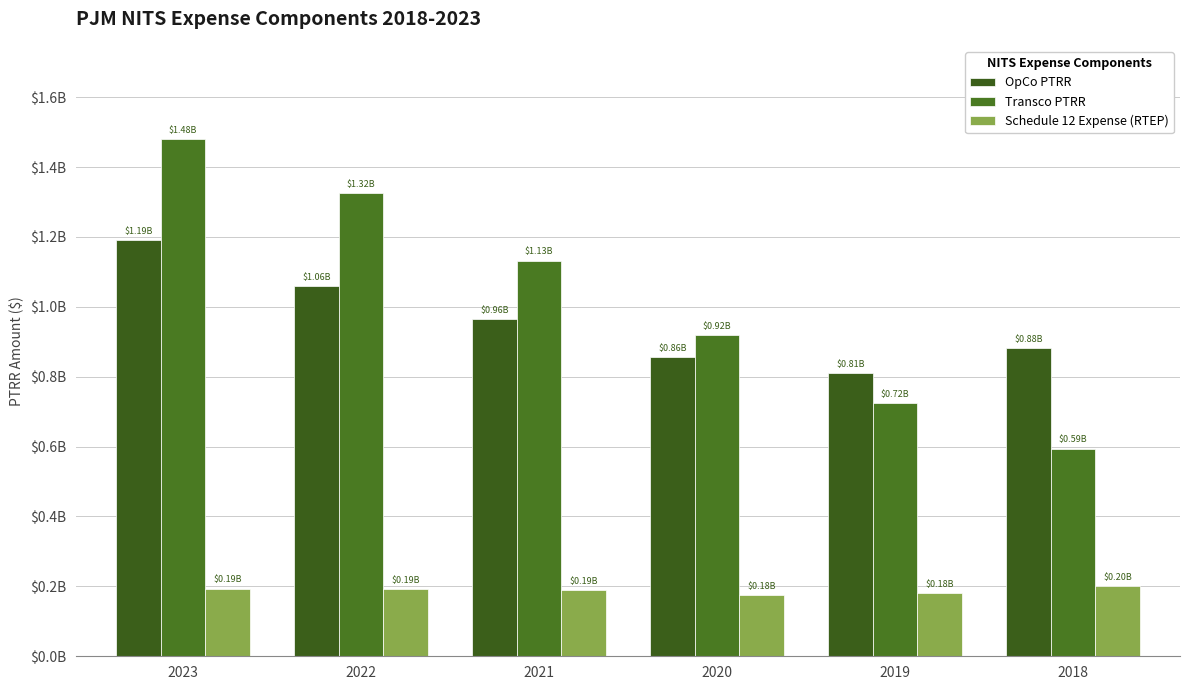

Does the chart contain stacked bars?

No